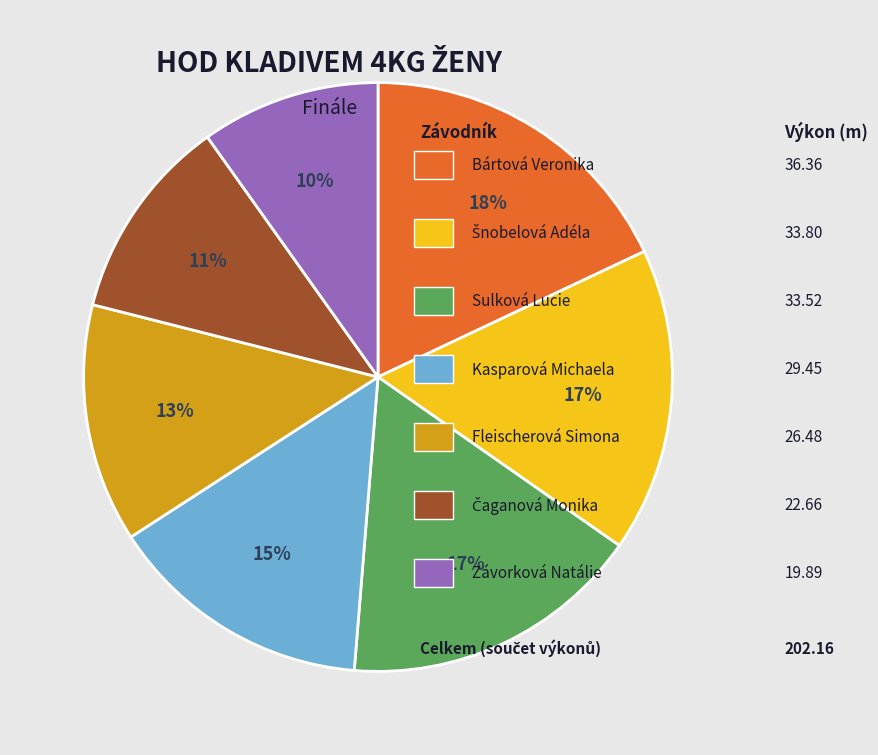

To the nearest percent, what is the average slice percentage?

14%